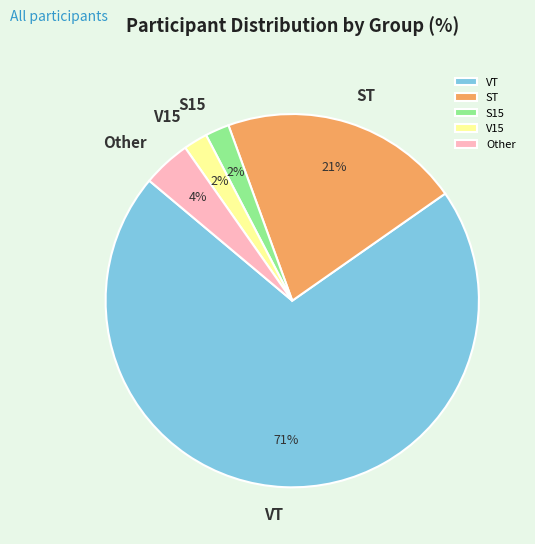

Combined, do ST and VT account for over 50%?

Yes